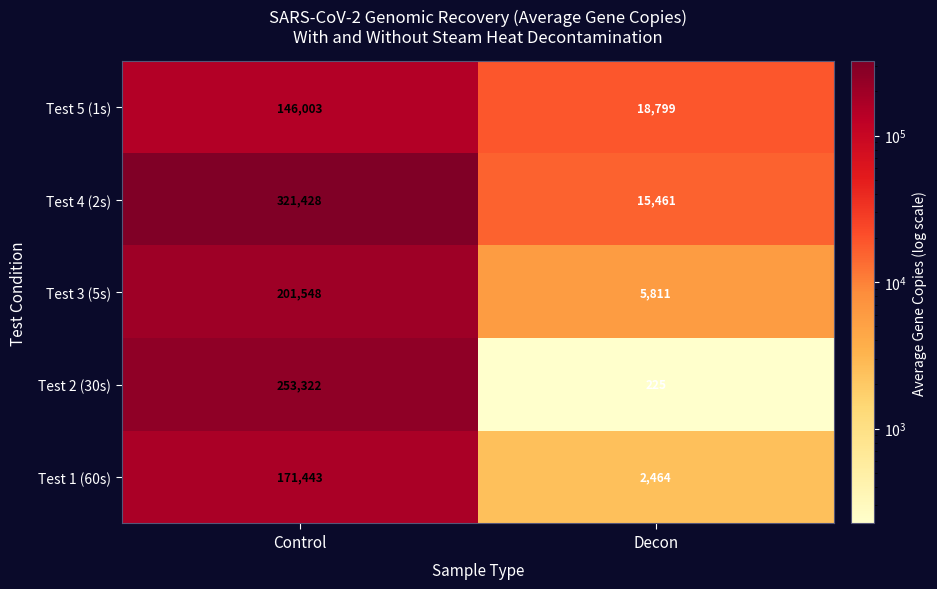

Which series has the widest spread of values?

Test 4 (2s)